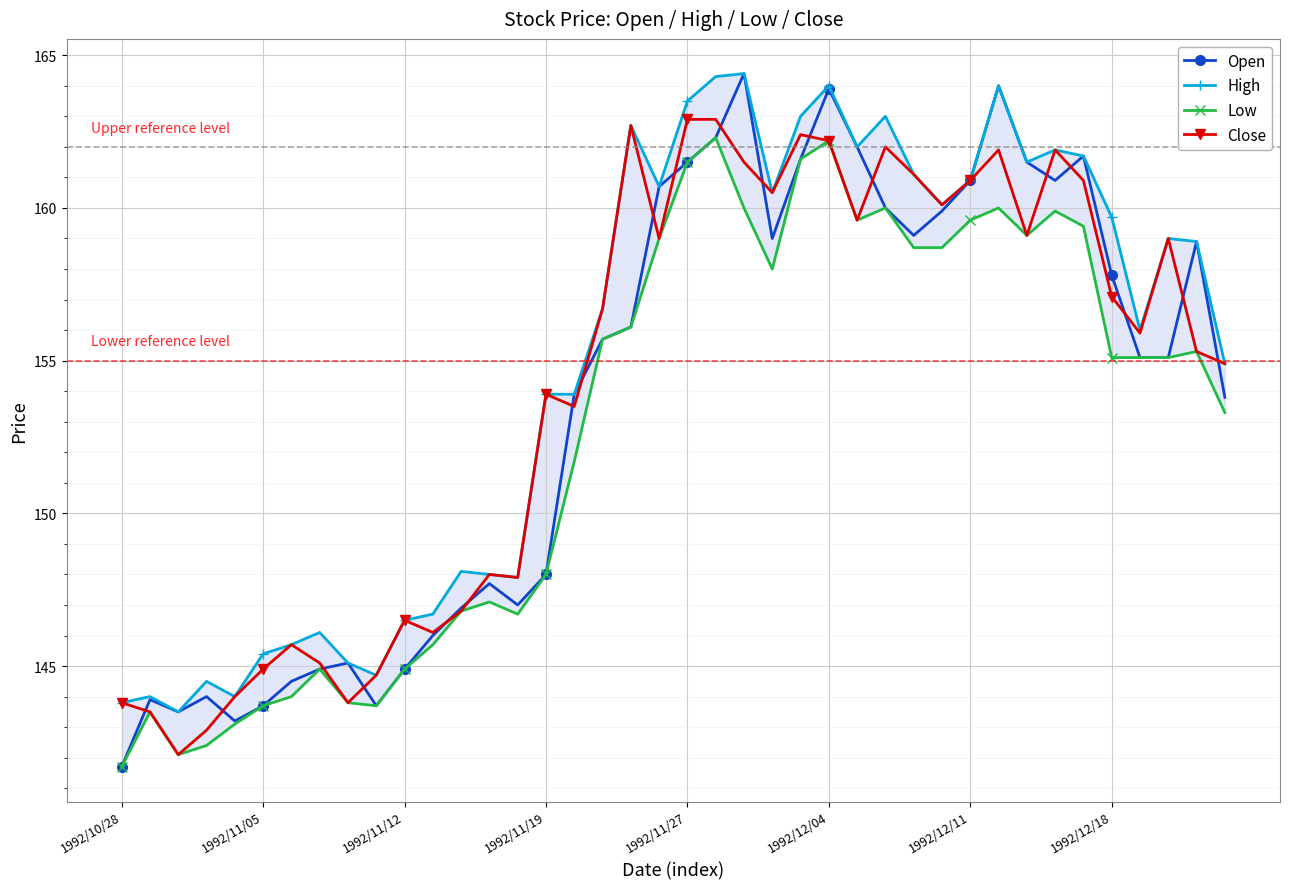

What is the minimum value for Close?

142.1